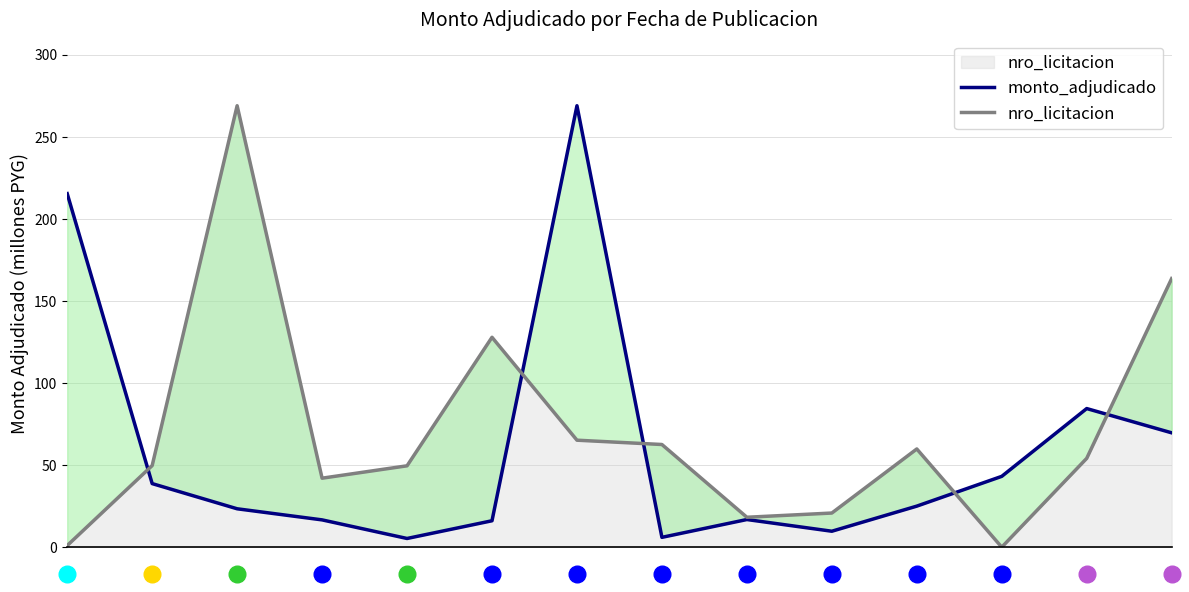

What is the difference between the nro_licitacion values at 3 and 5?

85.8